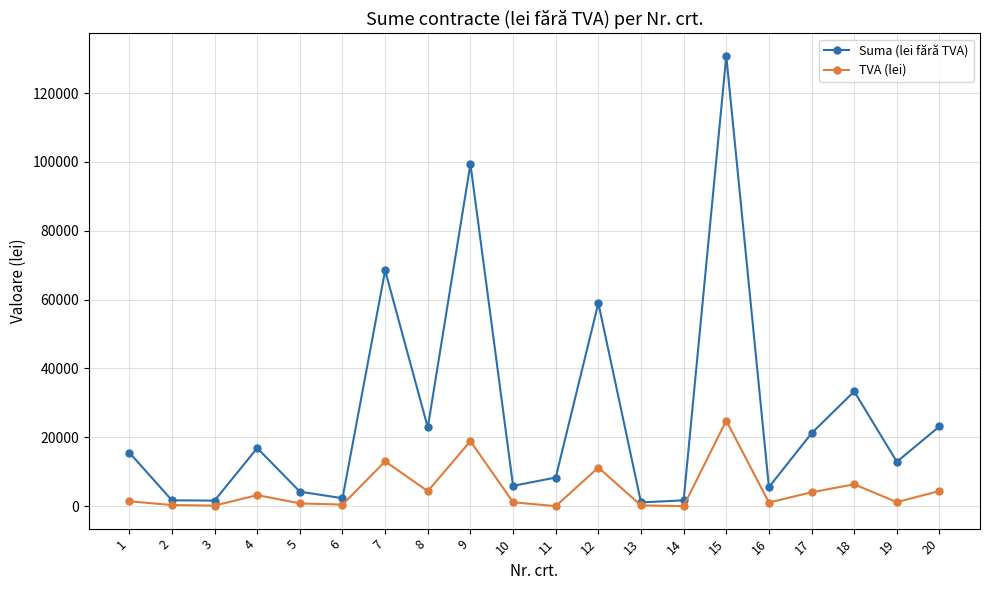

In Suma (lei fără TVA), how many points are higher than both neighbors (excluding endpoints)?

6